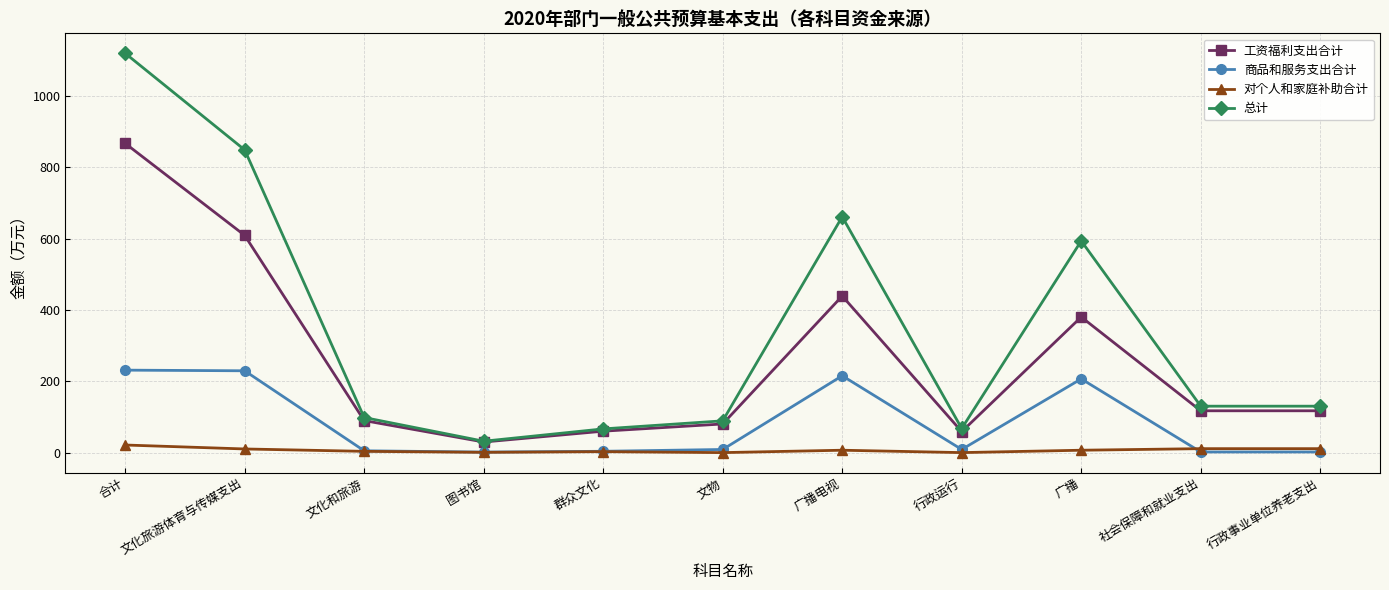

Is the value of 对个人和家庭补助合计 at 社会保障和就业支出 greater than the value of 工资福利支出合计 at 行政运行?

No